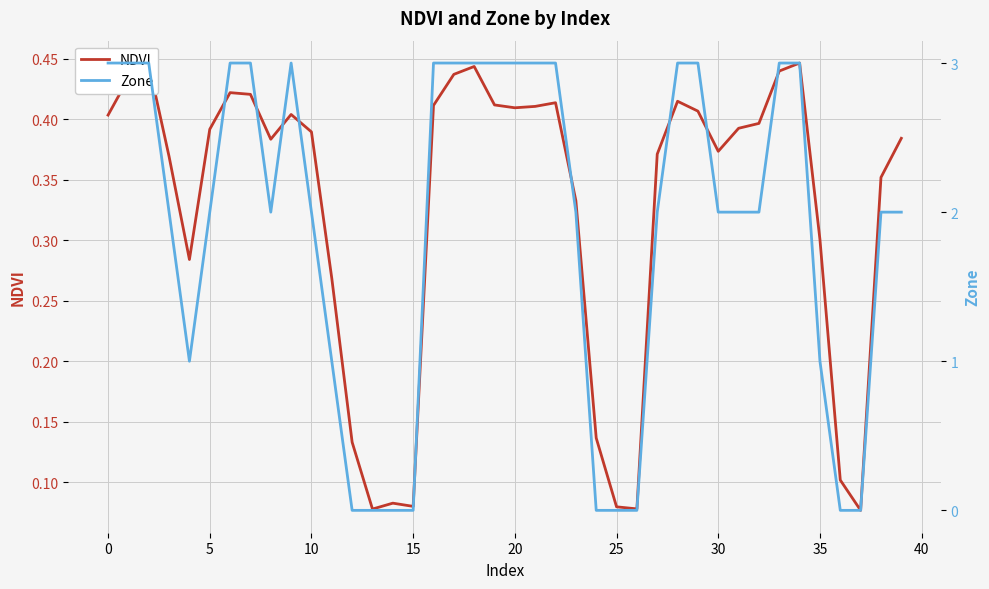

Which has a higher value, 32 or 31?

32